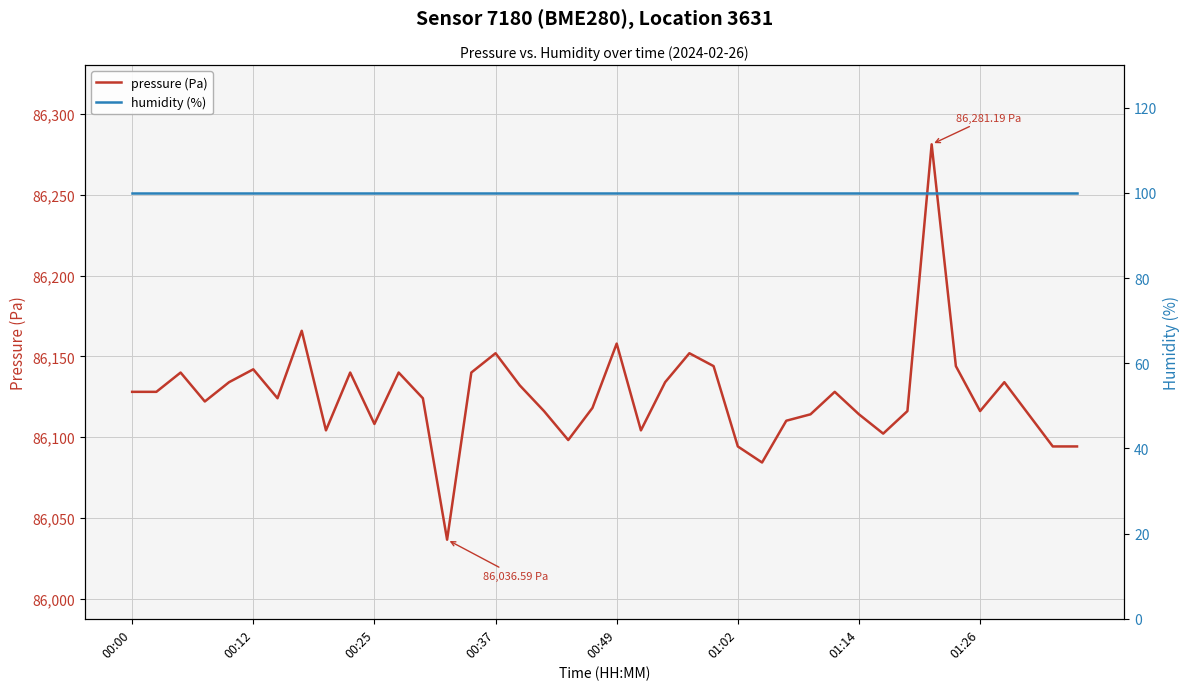

What is the minimum value shown in the chart?

100.0